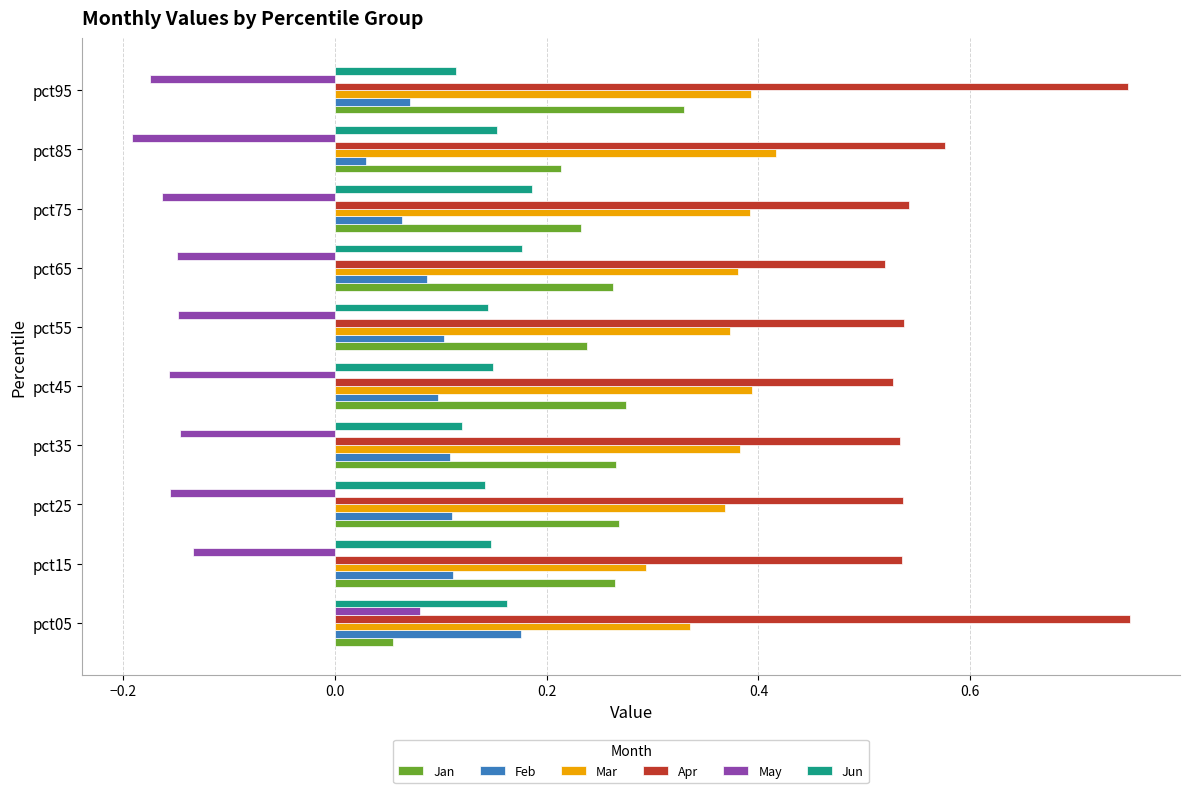

What is the sum of all May values?

-1.3